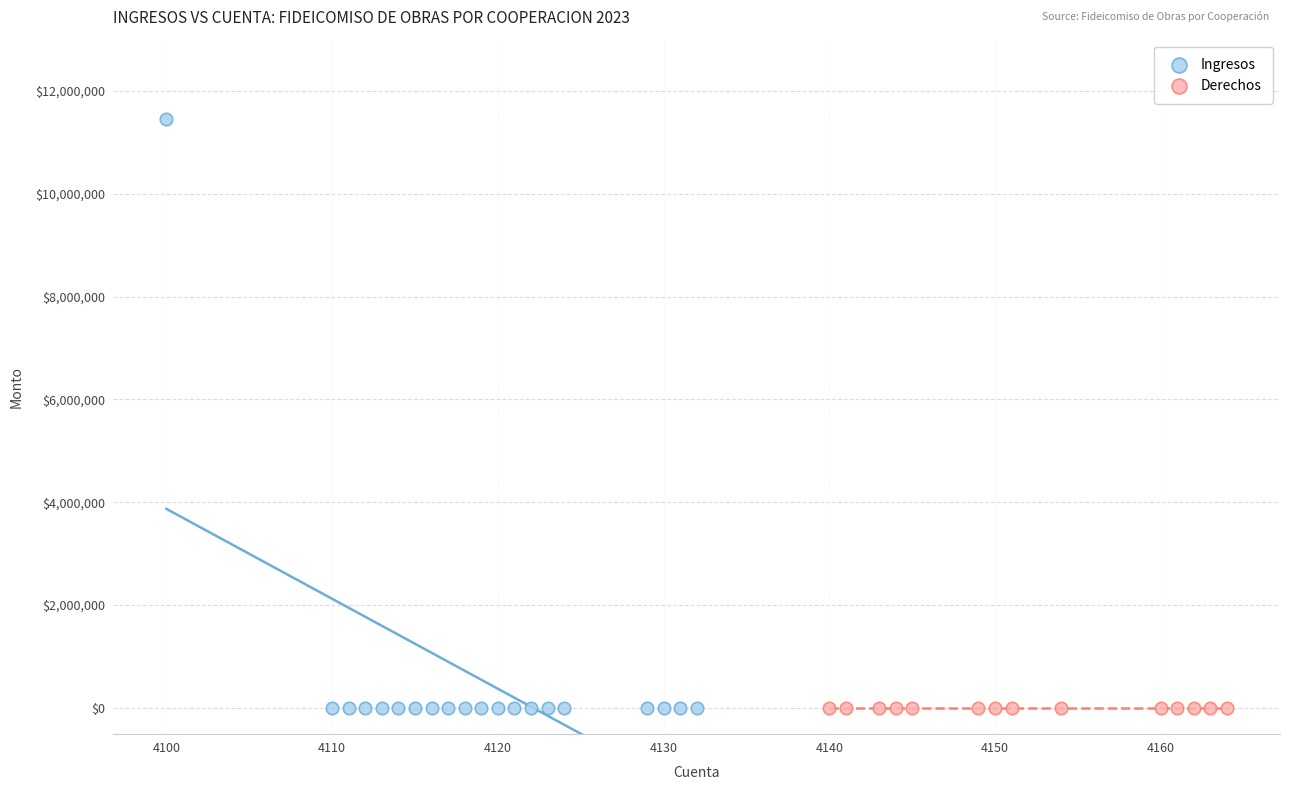

Which series contains the highest Y value?

Ingresos